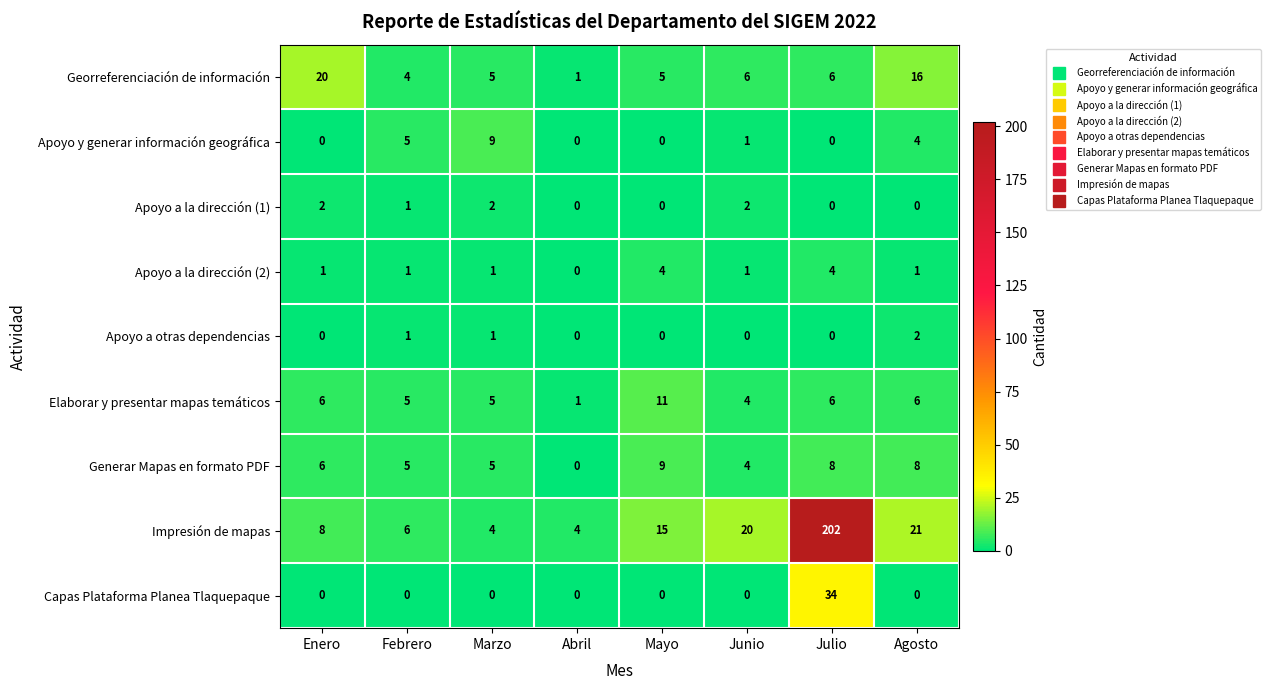

Between Enero and Febrero, which series saw the biggest shift?

Georreferenciación de información